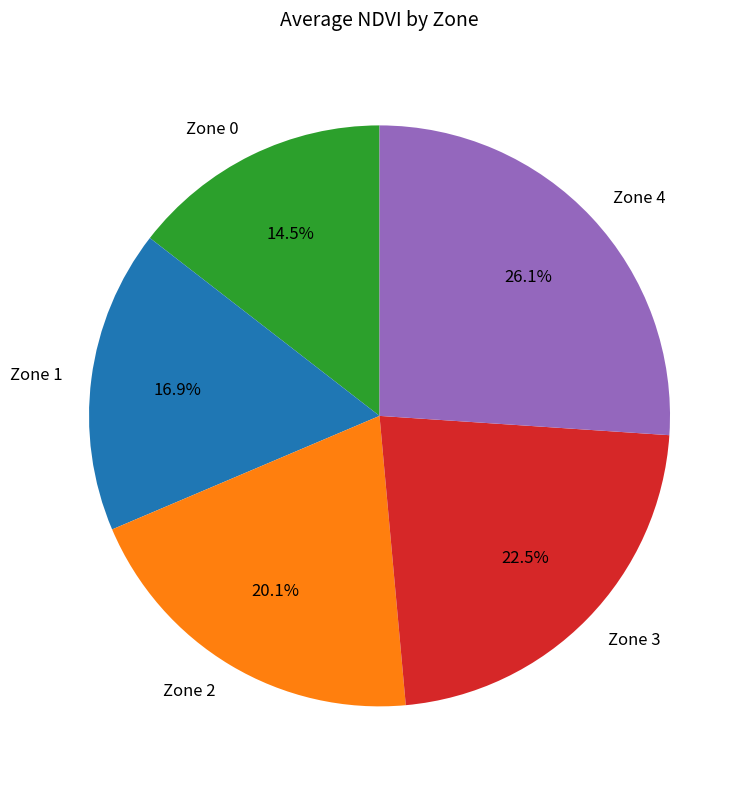

How much of the chart is everything except Zone 0?

85.5%